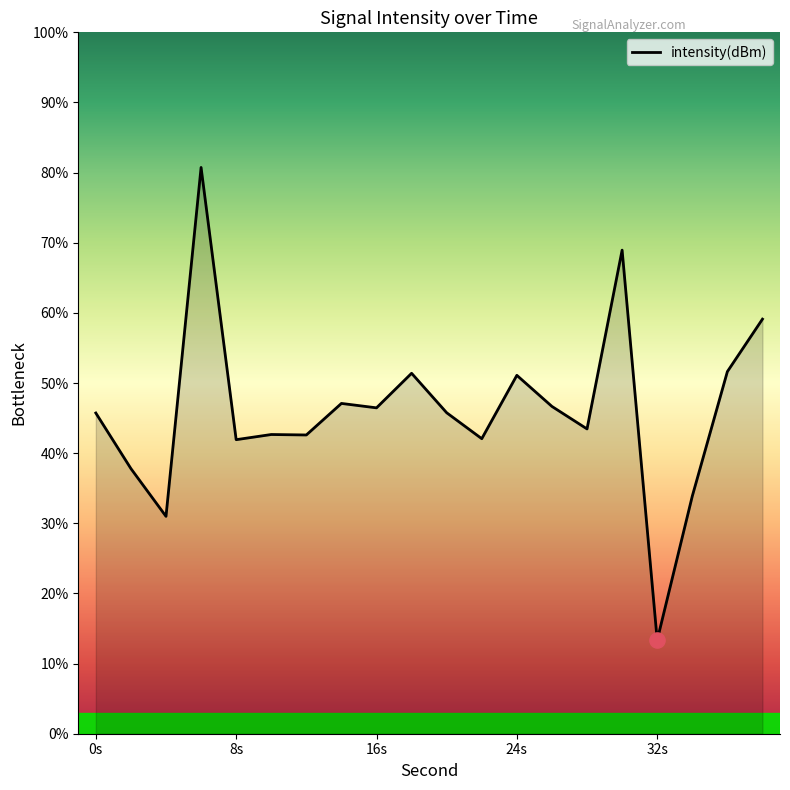

What is the maximum value shown in the chart?

80.7